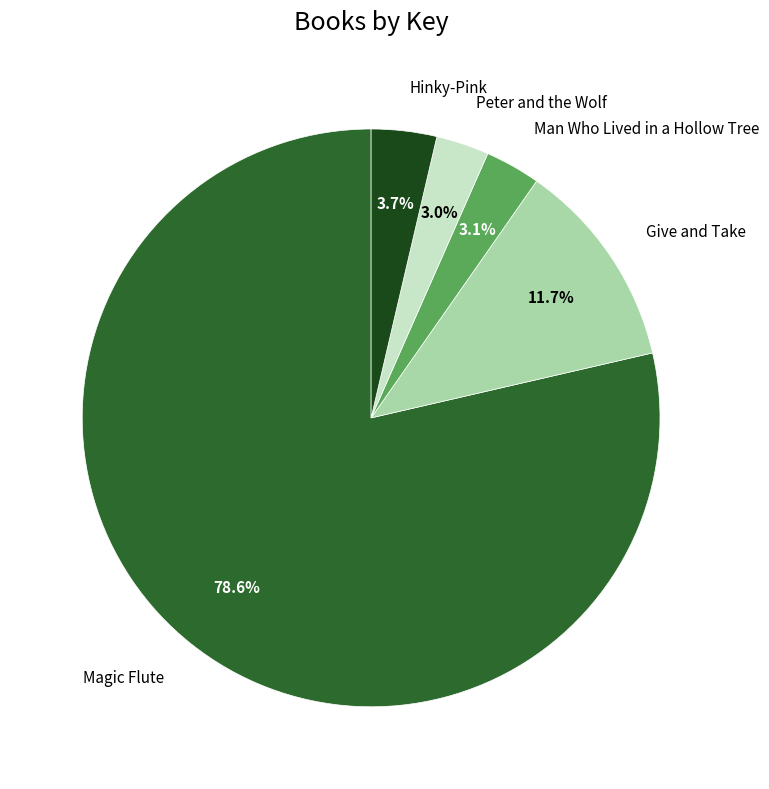

Which category has the biggest portion of the pie?

Magic Flute